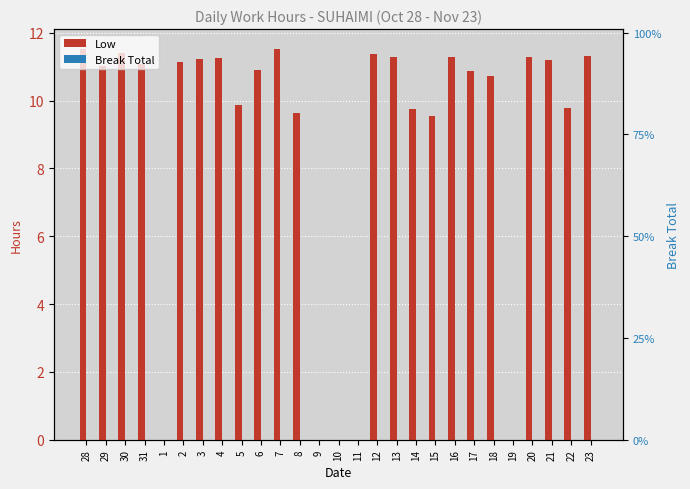

At which category is the sum across all series the highest?

28